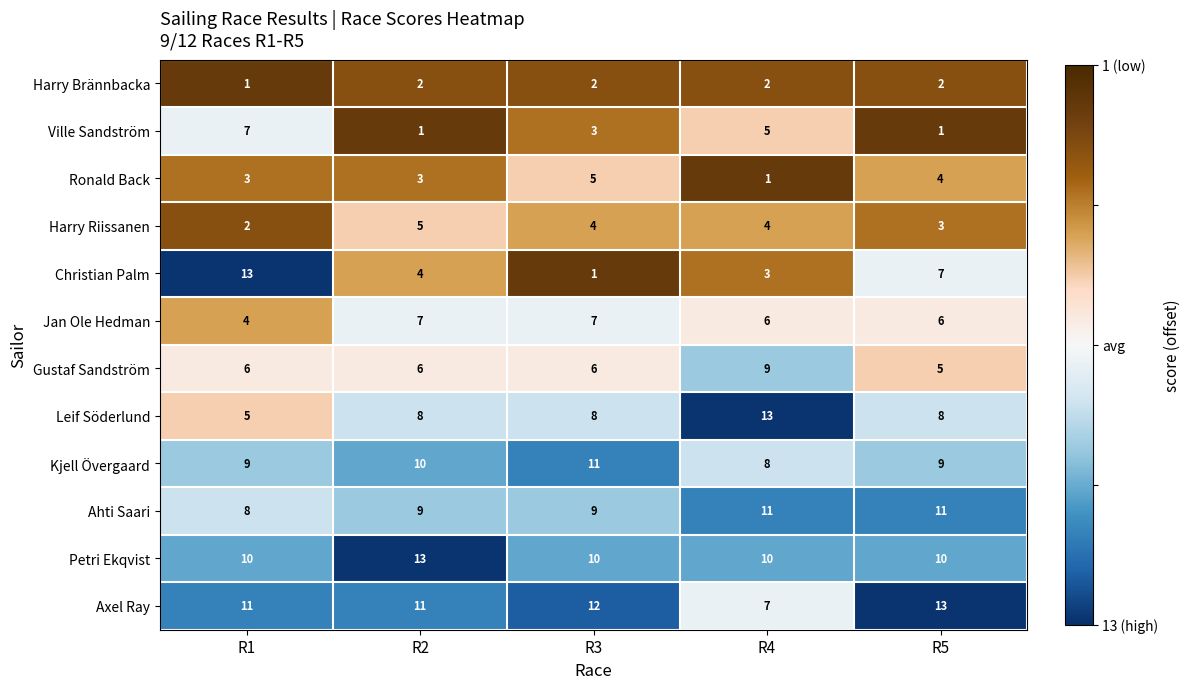

What is the minimum value shown in the chart?

1